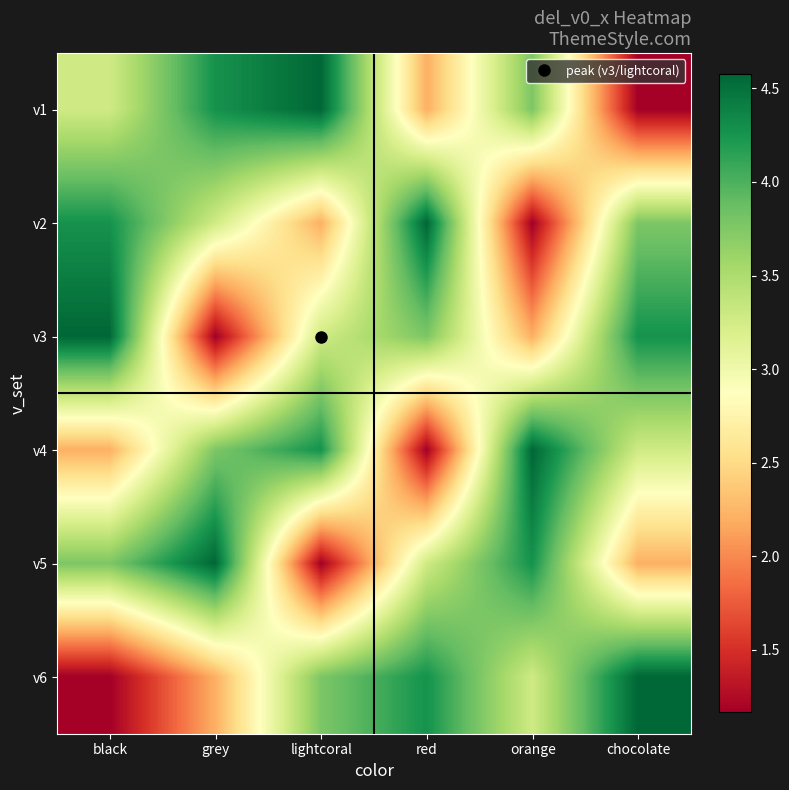

At which category does the chart reach its peak across all series?

lightcoral